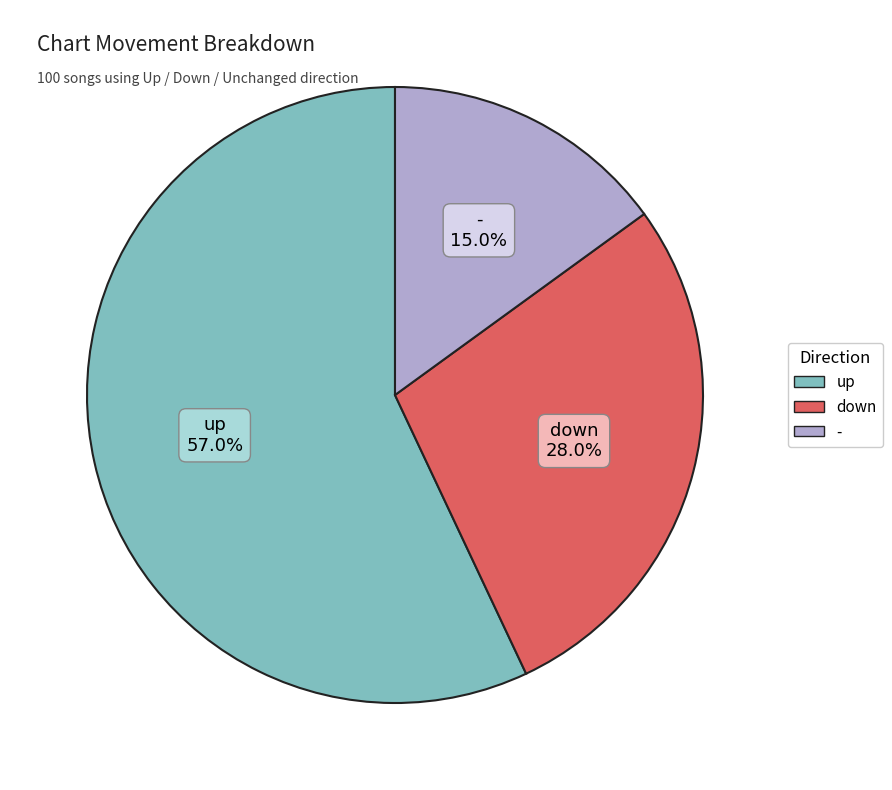

What is the ratio of the value at - to the value at down?

0.5